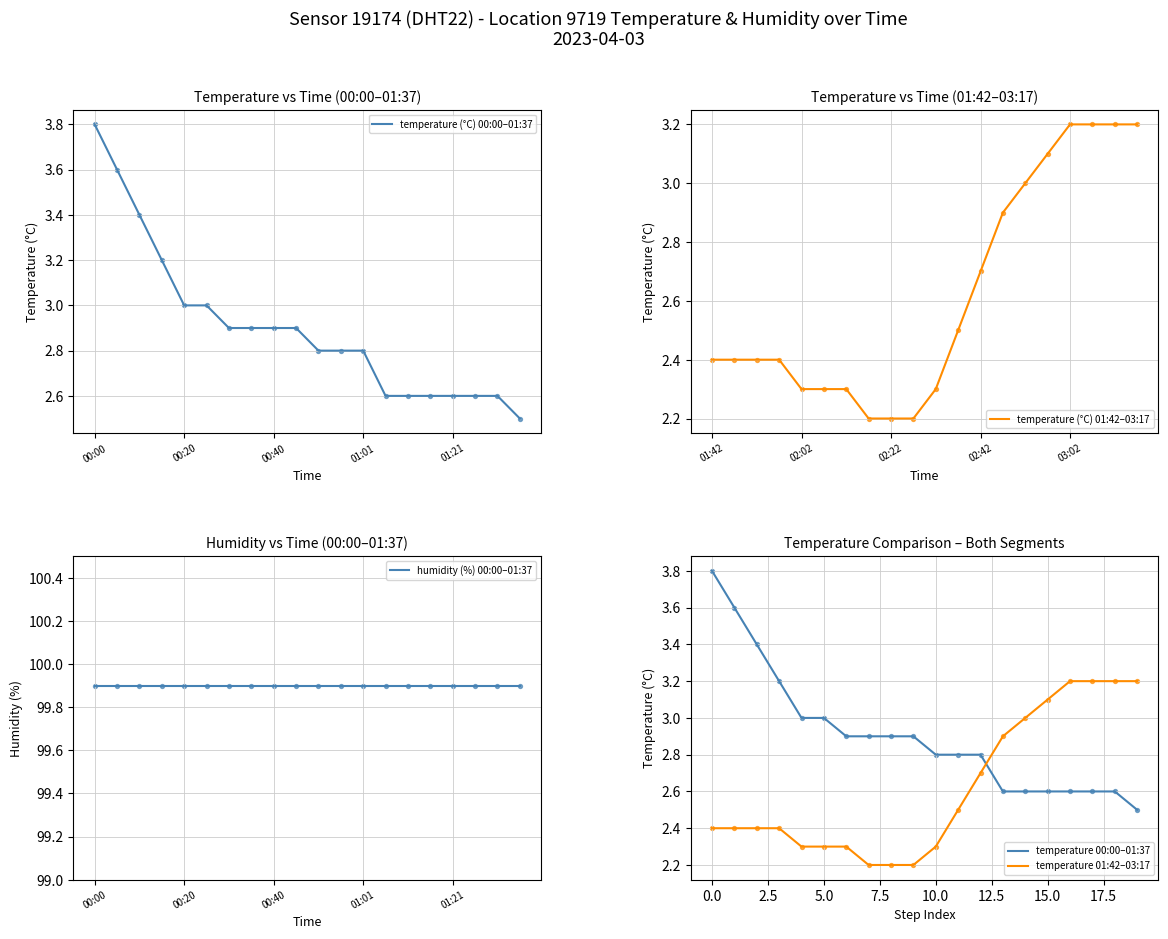

What is the maximum value for temperature 00:00–01:37?

3.8